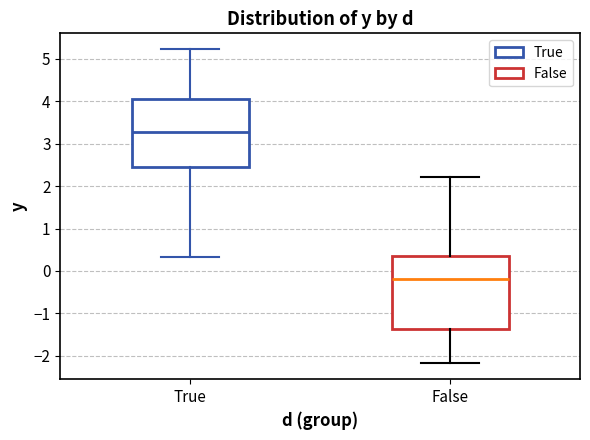

Where does the lower whisker of the box for True end on the y-axis? The values are not printed on the chart, so give them approximately, as read against the axis.

0.3